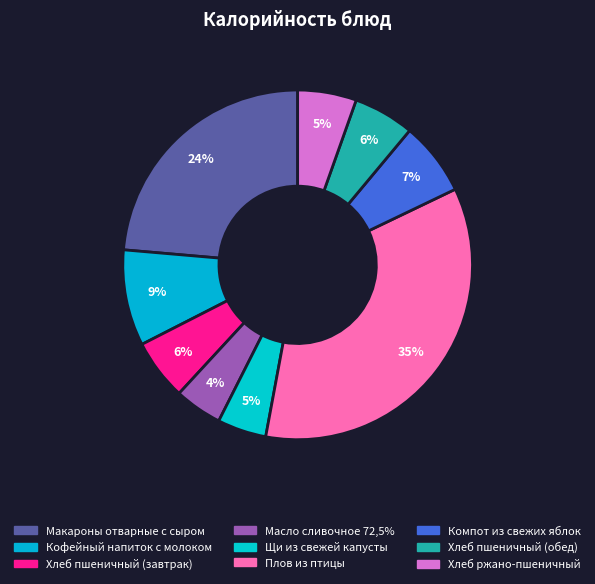

To the nearest percent, what is the difference between the largest and smallest slice percentages?

31%